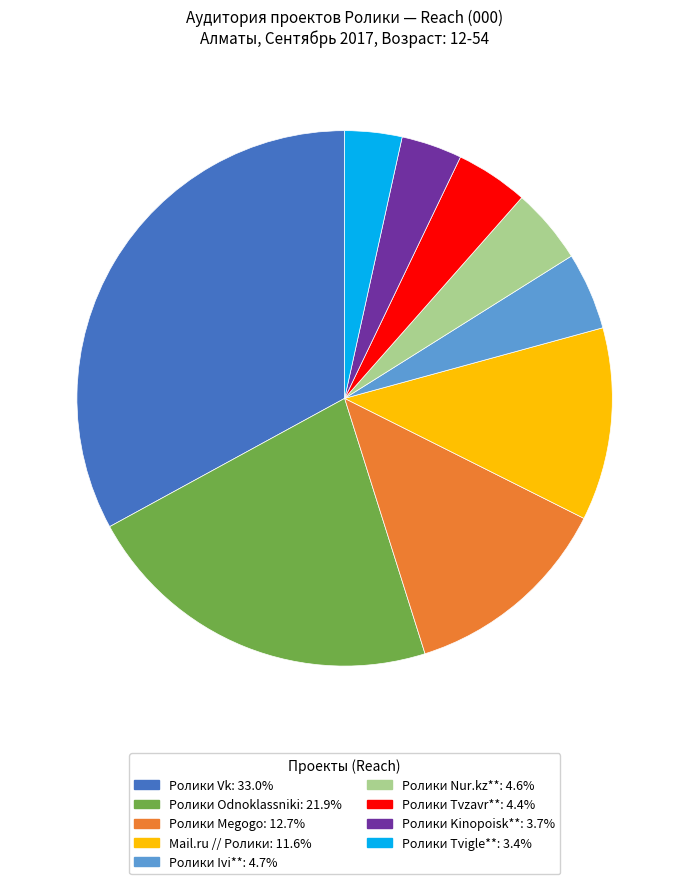

Does any single category account for the majority?

No